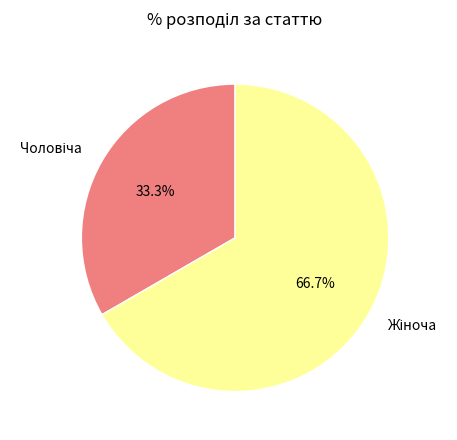

Does any single category account for the majority?

Yes